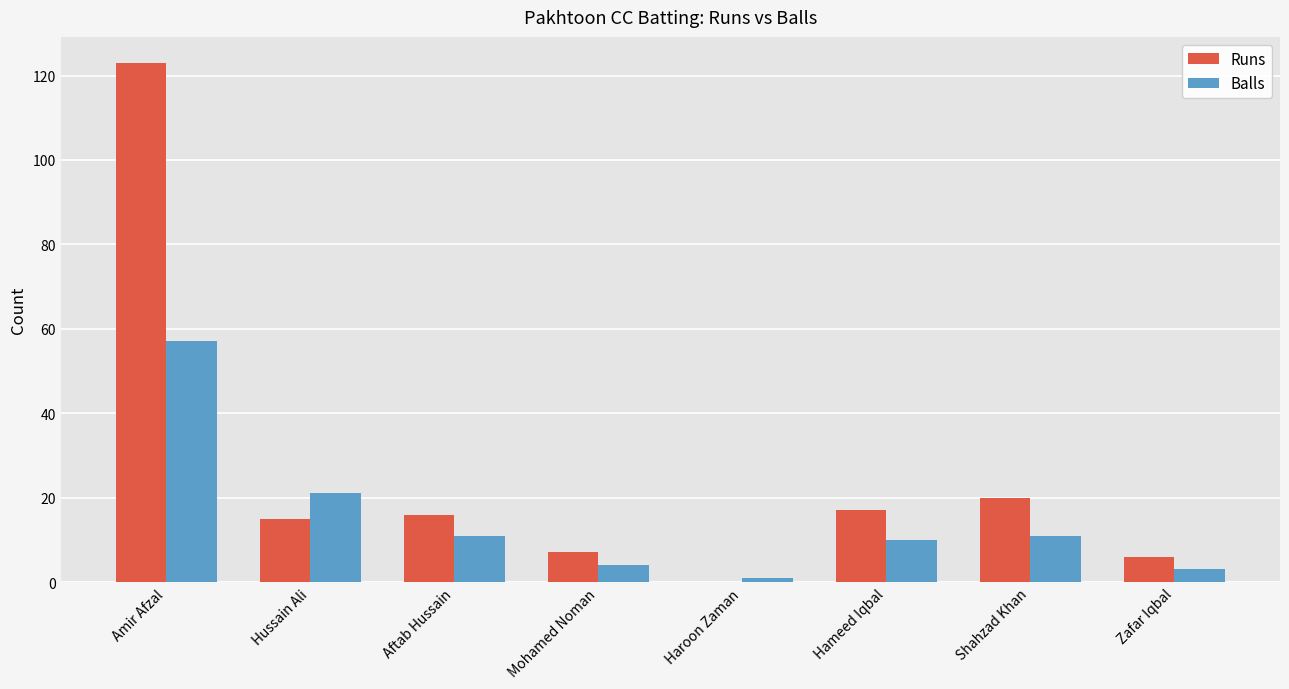

At which label does Balls reach its peak?

Amir Afzal